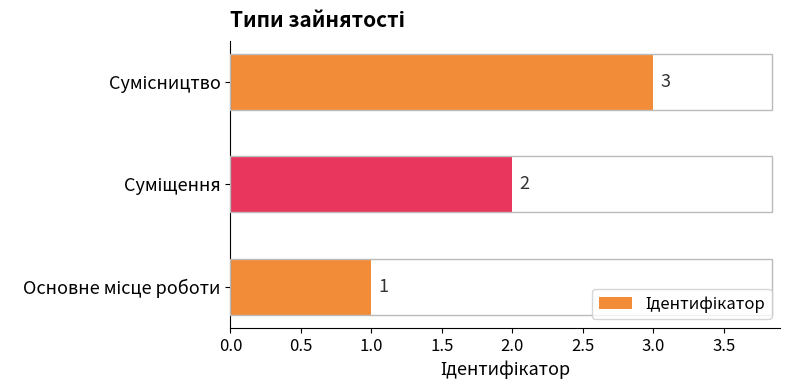

What is the maximum value shown in the chart?

3